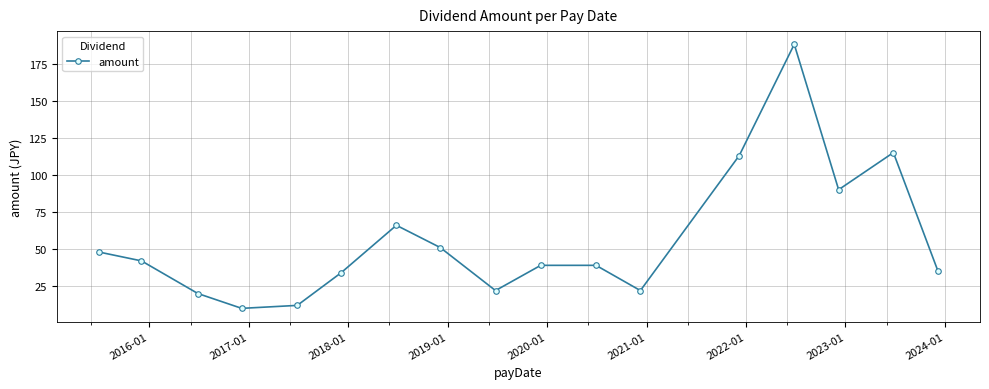

What is the difference between the second highest and second lowest values?

103